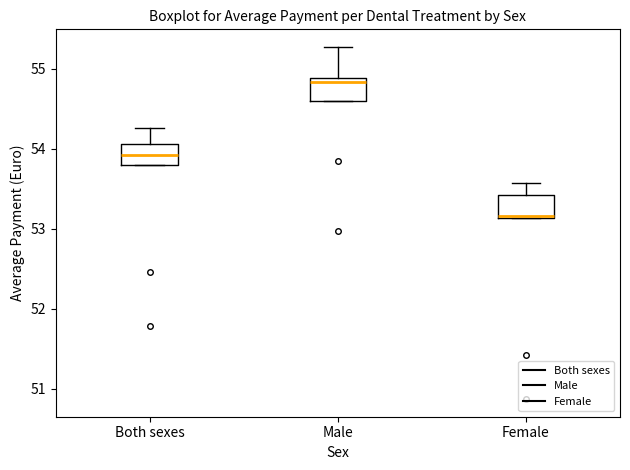

Reading left to right, read every box against the y-axis: the position of its median line, the range the box covers, and the ends of its whiskers. The values are not printed on the chart, so give them approximately, as read against the axis.

Both sexes: median 53.9, box 53.8 to 54.1, whiskers 53.8 to 54.3
Male: median 54.8, box 54.6 to 54.9, whiskers 54.6 to 55.3
Female: median 53.2, box 53.1 to 53.4, whiskers 53.1 to 53.6